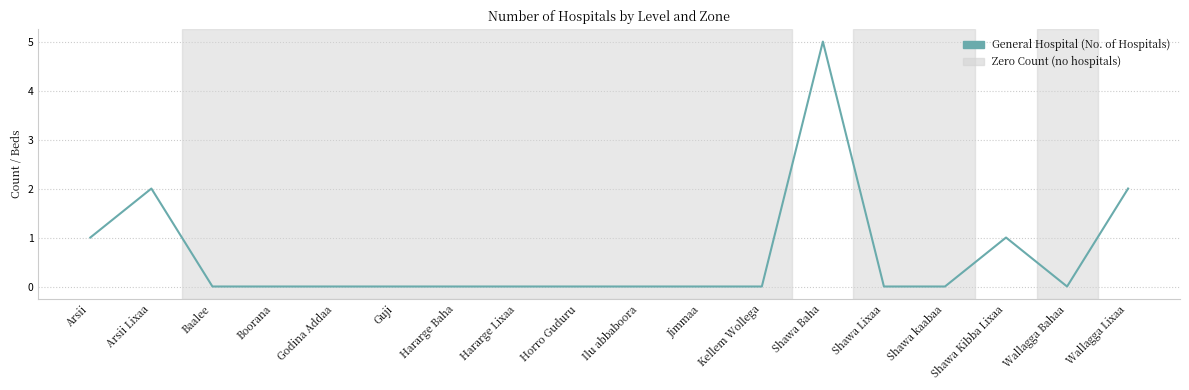

True or false: the data shows 2 at Arsii.

False